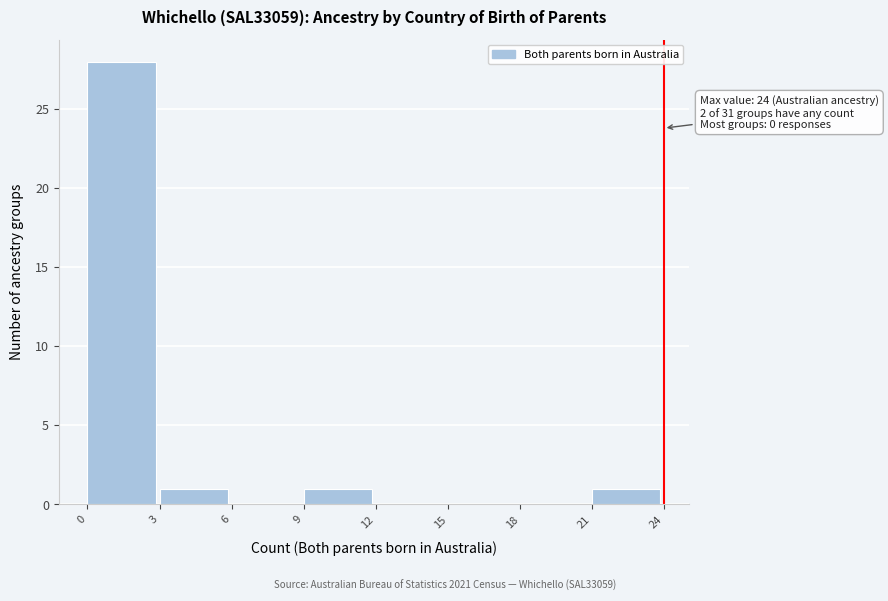

Which range on the x-axis has the tallest bar?

0 to 3